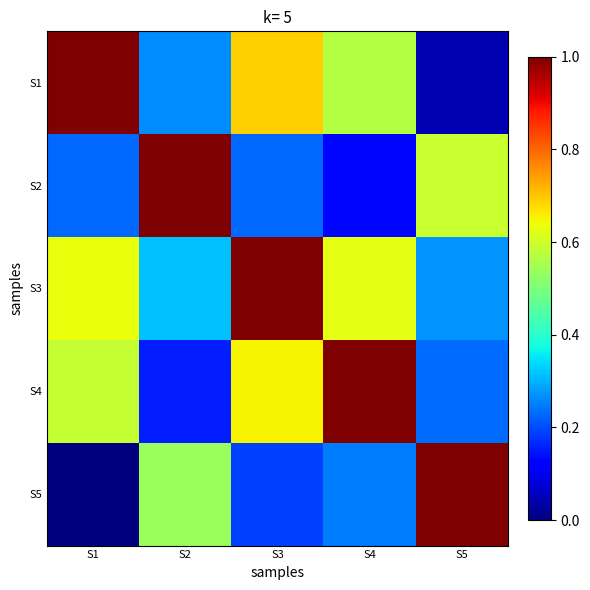

What is the difference between the highest and lowest values at S2?

0.8